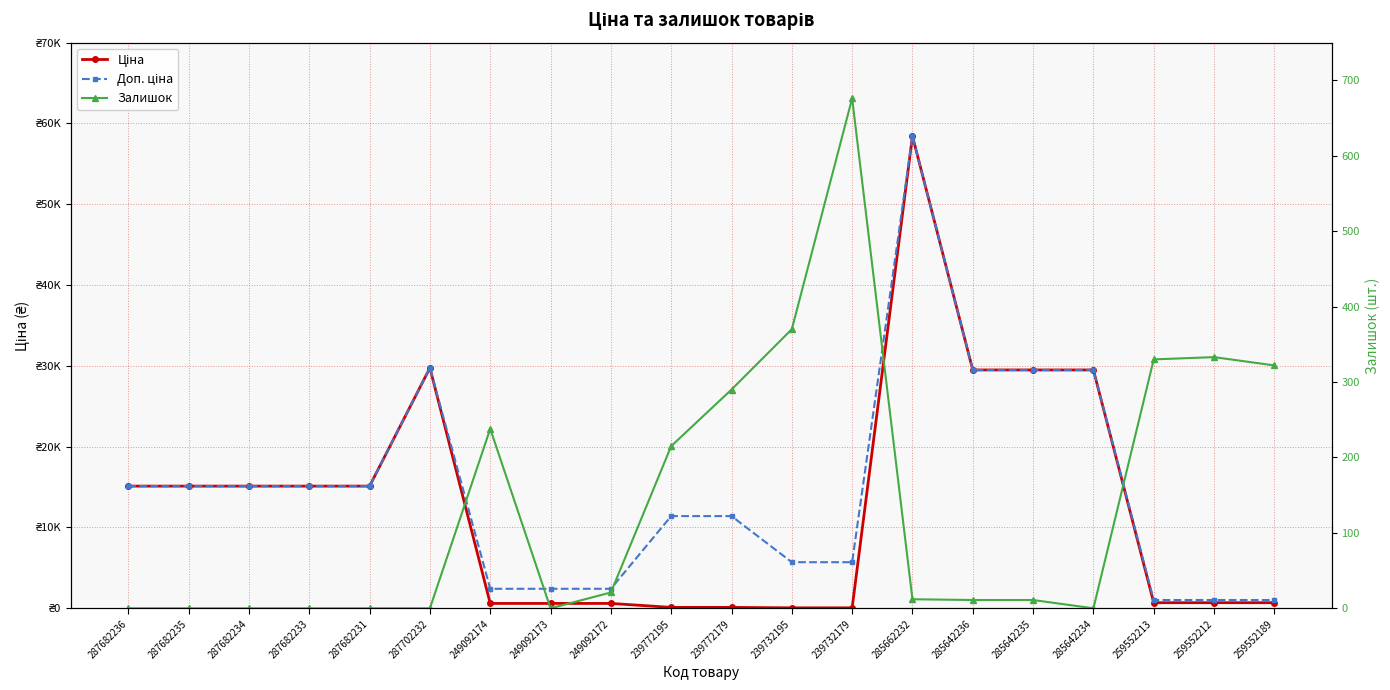

What position from the right is 287682231?

16